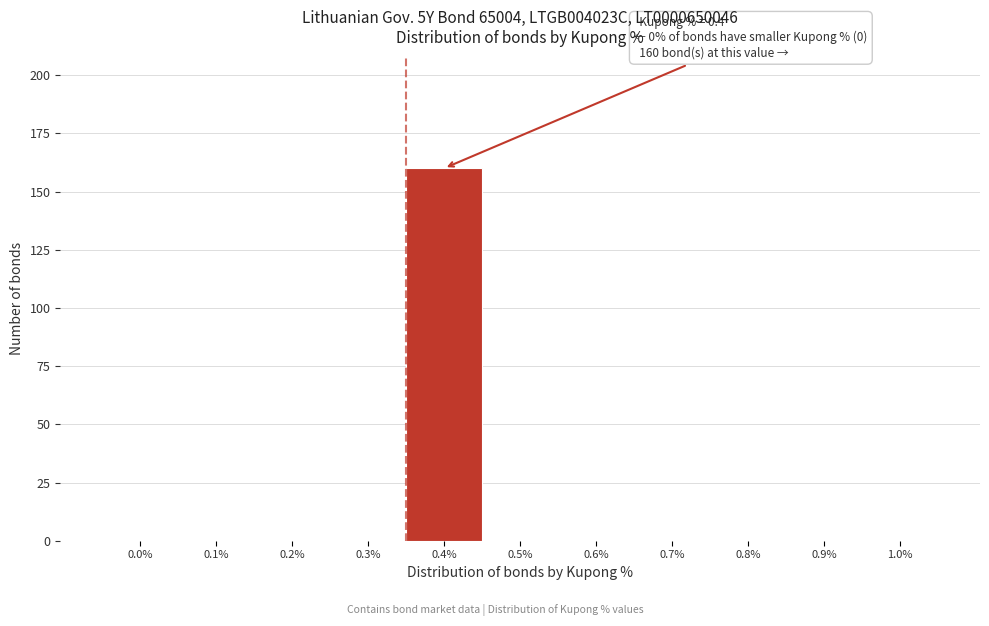

Reading left to right, list all the values displayed in this chart.

0.0%=0	0.1%=0	0.2%=0	0.3%=0	0.4%=160	0.5%=0	0.6%=0	0.7%=0	0.8%=0	0.9%=0	1.0%=0